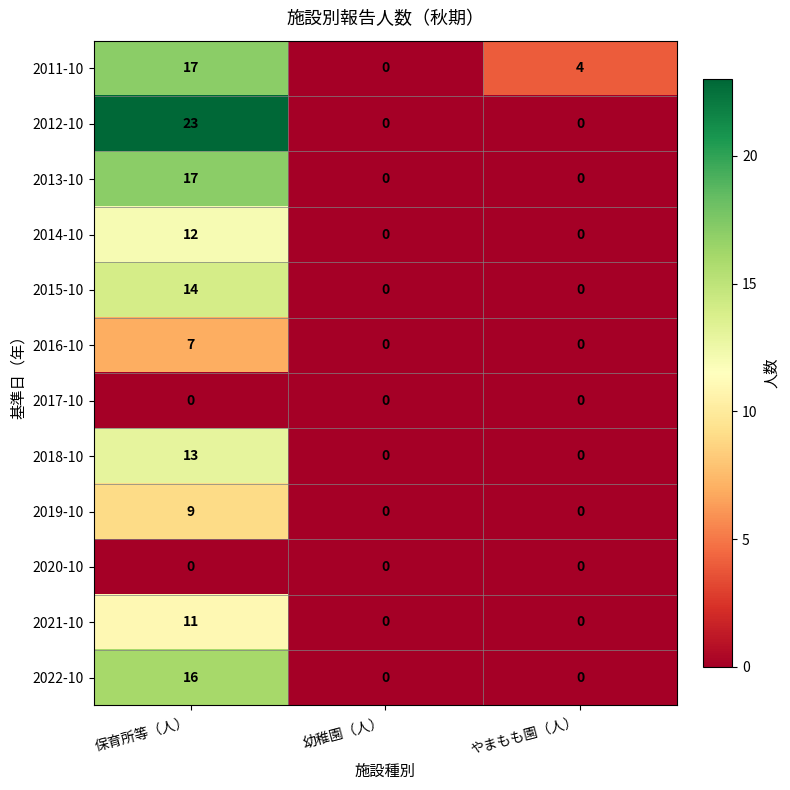

What is the difference between the 2018-10 values at やまもも園（人） and 保育所等（人）?

13